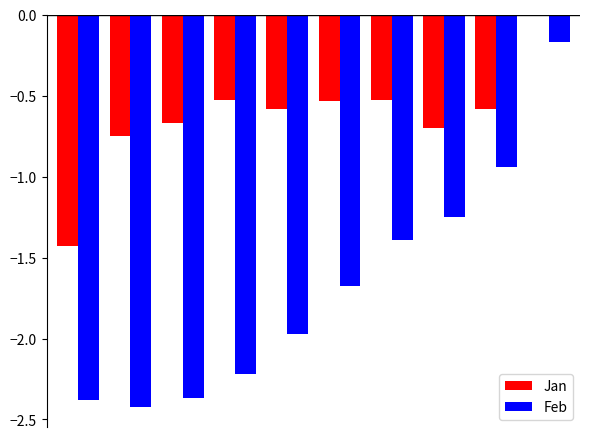

Which series has the largest total across all categories?

Jan